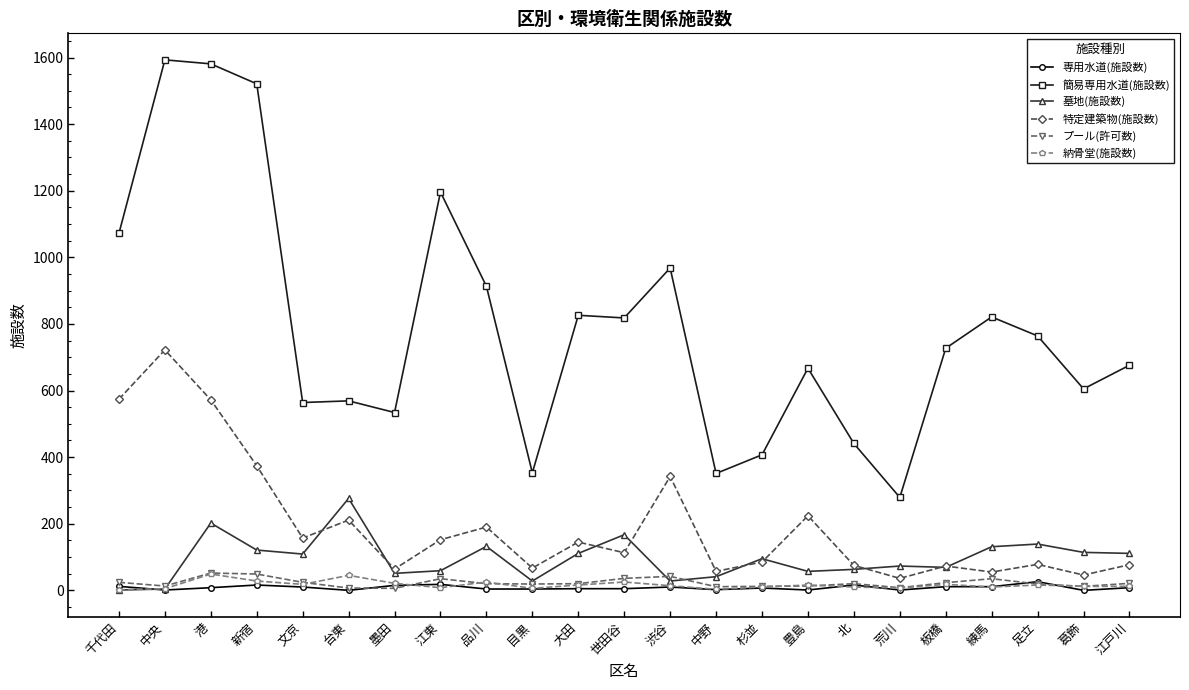

Which series has the largest range (max minus min)?

簡易専用水道(施設数)